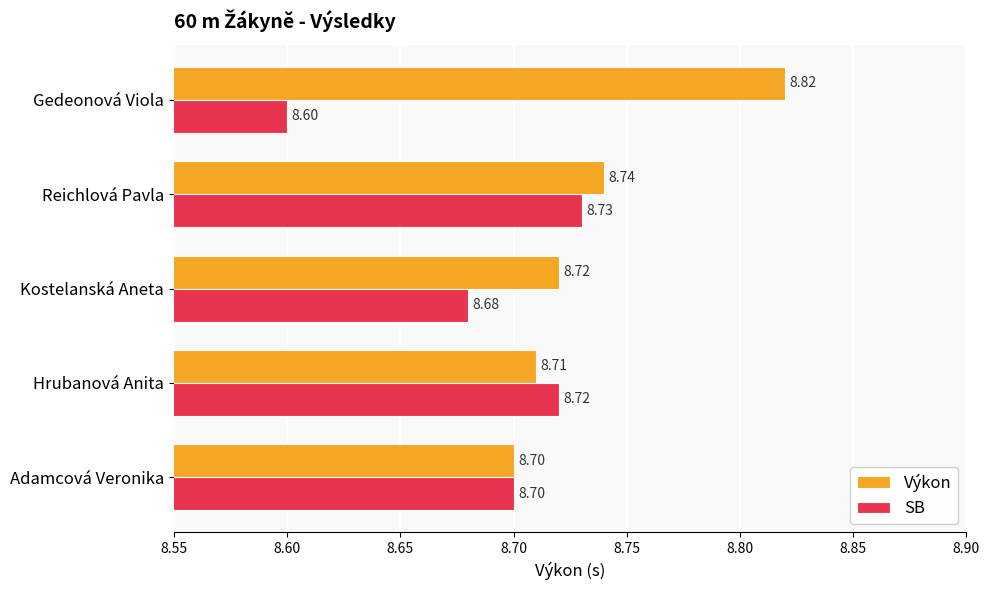

Is the value of Výkon at Reichlová Pavla greater than the value of SB at Hrubanová Anita?

Yes